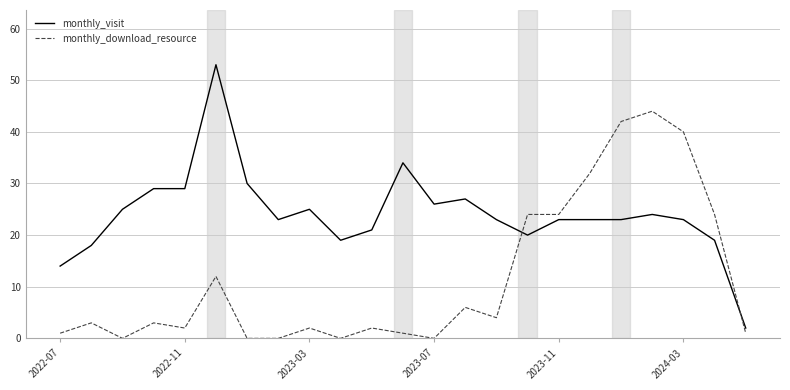

How many lines are shown in the chart?

2